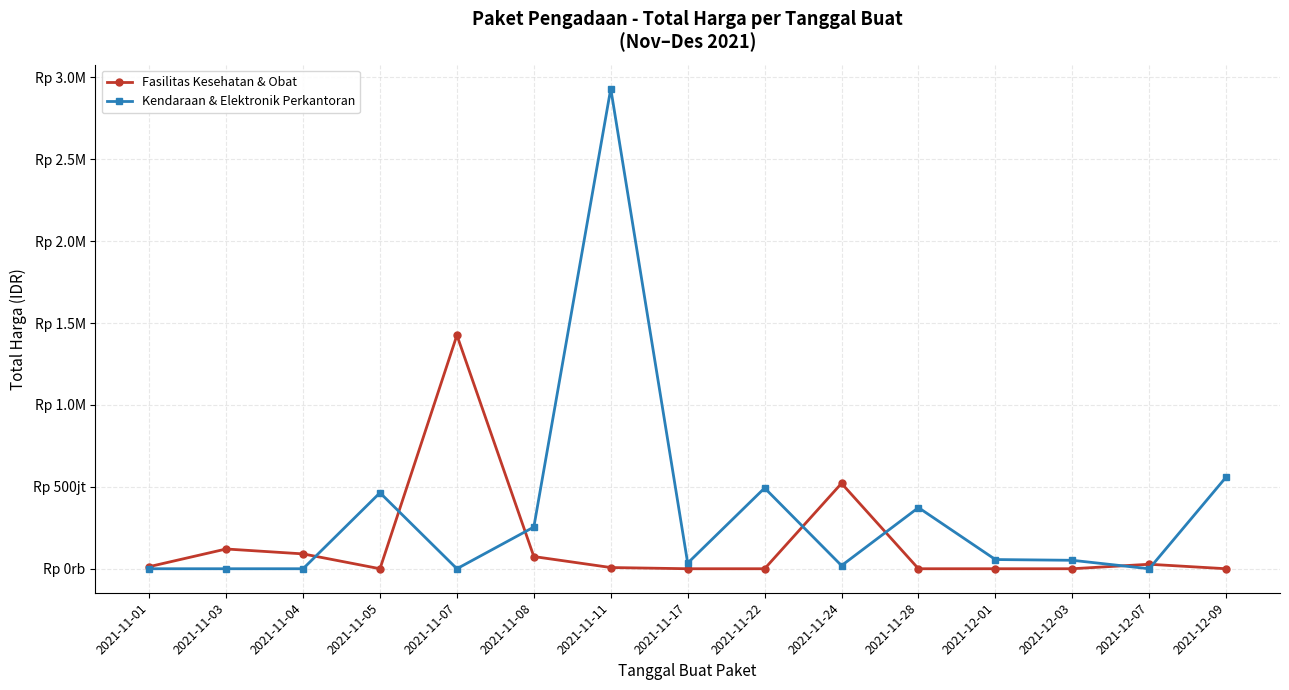

What is the spread (max minus min) of values at 2021-11-24?

502284200